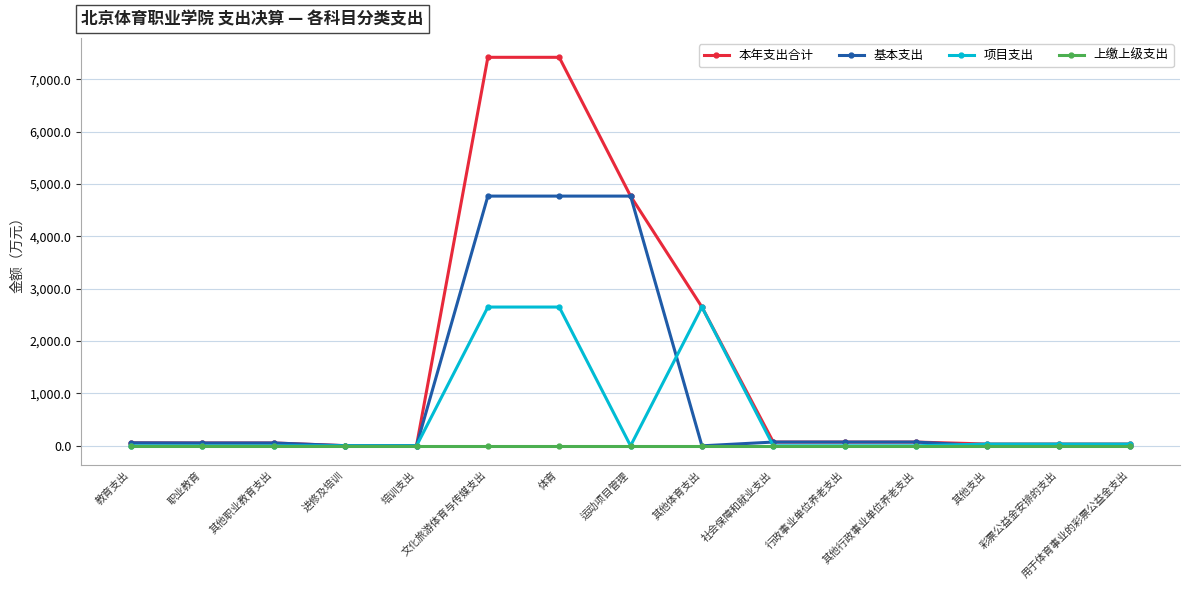

What are all the series names shown in the legend?

本年支出合计, 基本支出, 项目支出, 上缴上级支出